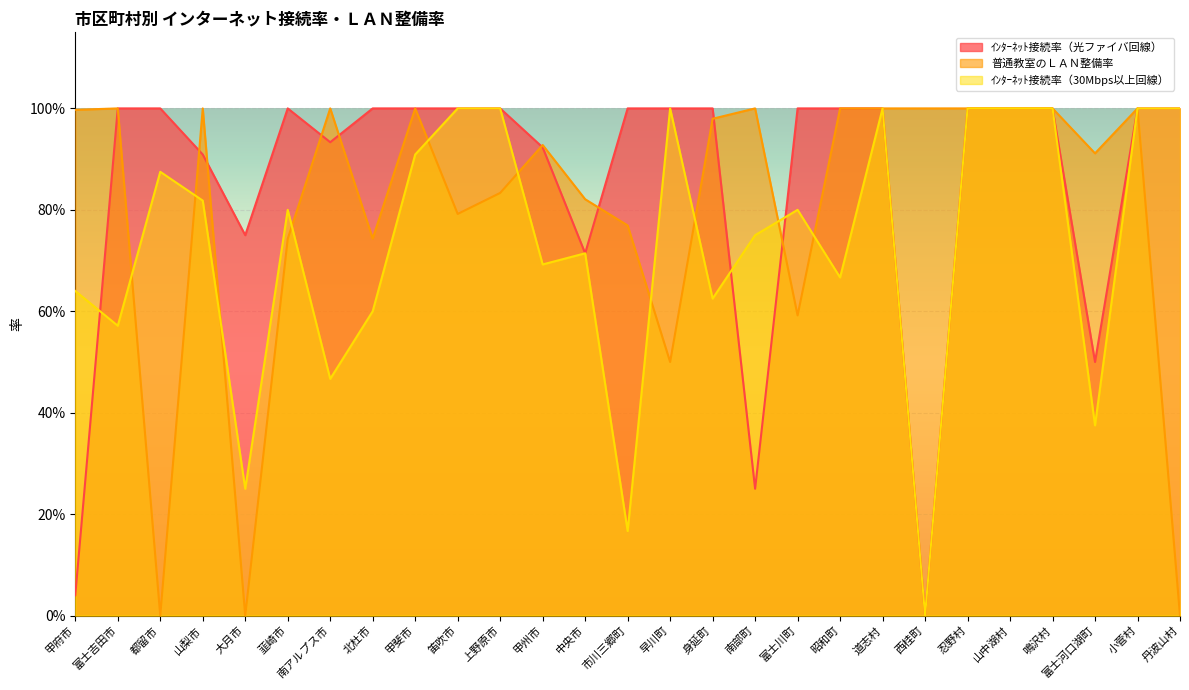

At 早川町, list the series in order from smallest to largest.

普通教室のＬＡＮ整備率, ｲﾝﾀｰﾈｯﾄ接続率（光ファイバ回線）, ｲﾝﾀｰﾈｯﾄ接続率（30Mbps以上回線）